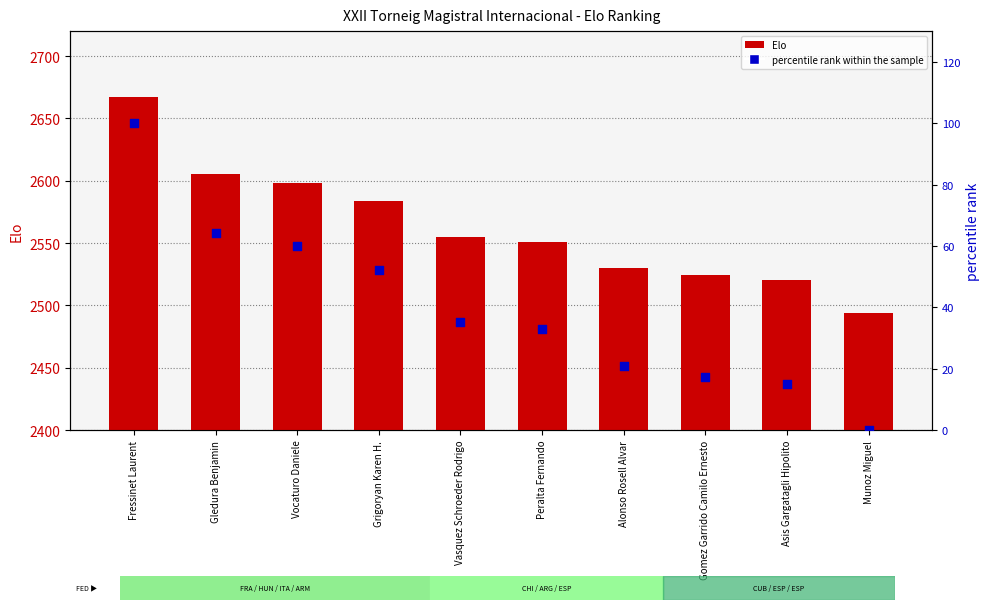

At how many categories does at least one series exceed 2191?

10